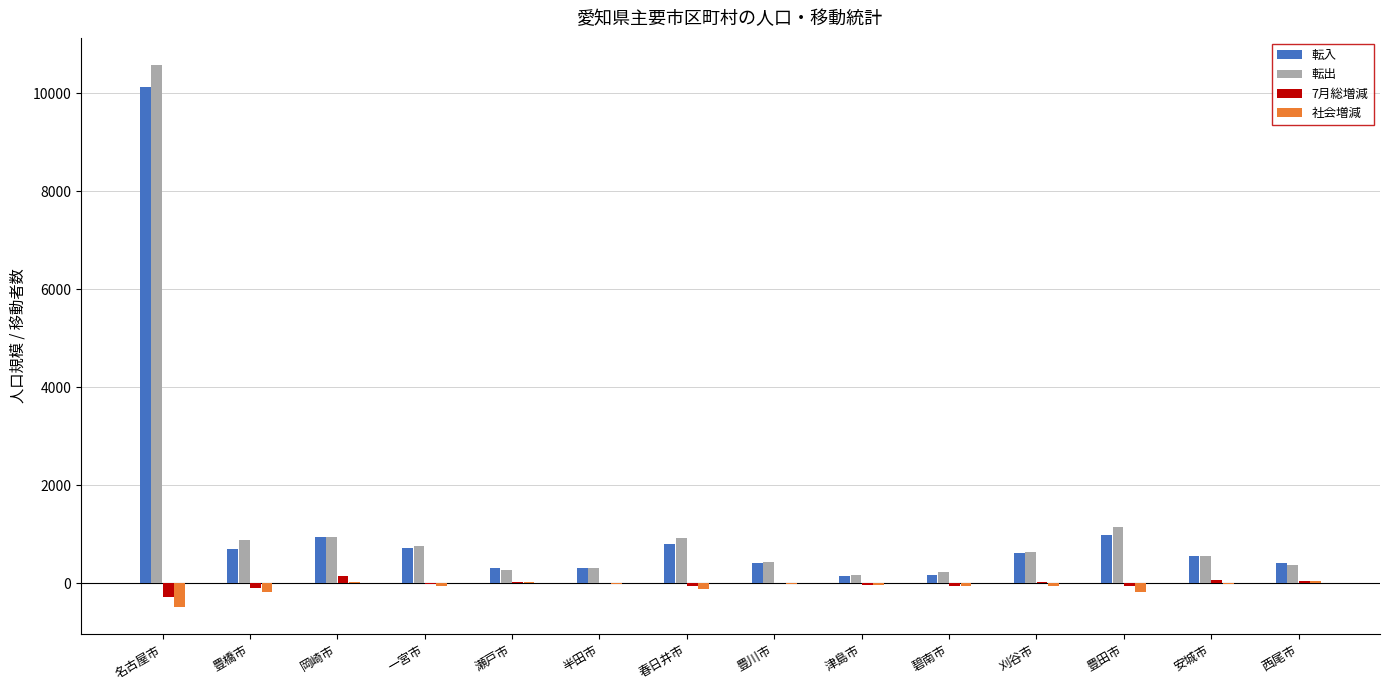

True or false: 転出 has a value of 10581 at 名古屋市.

True